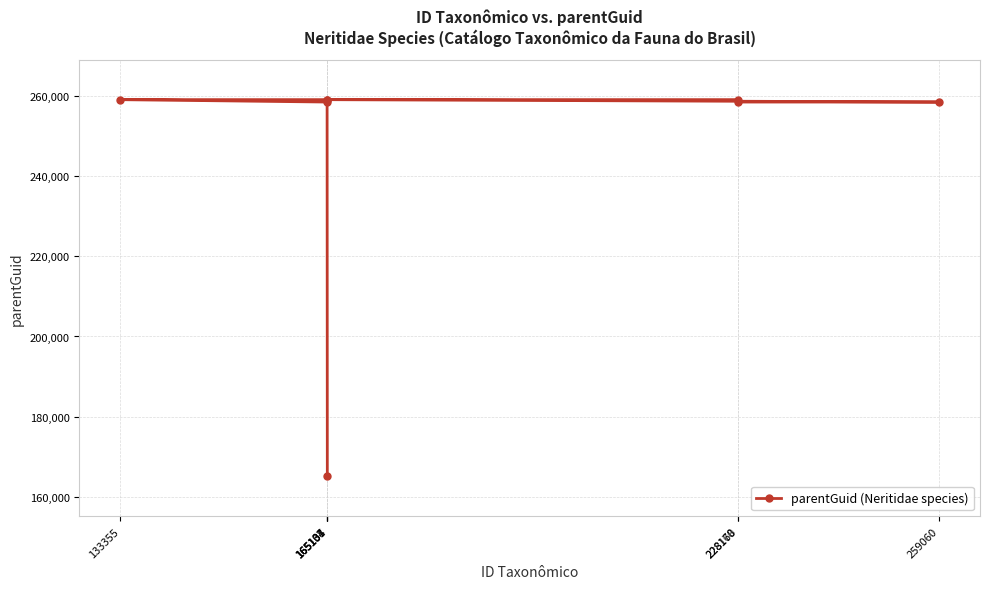

Which has a higher value, 165108 or 165134?

165108